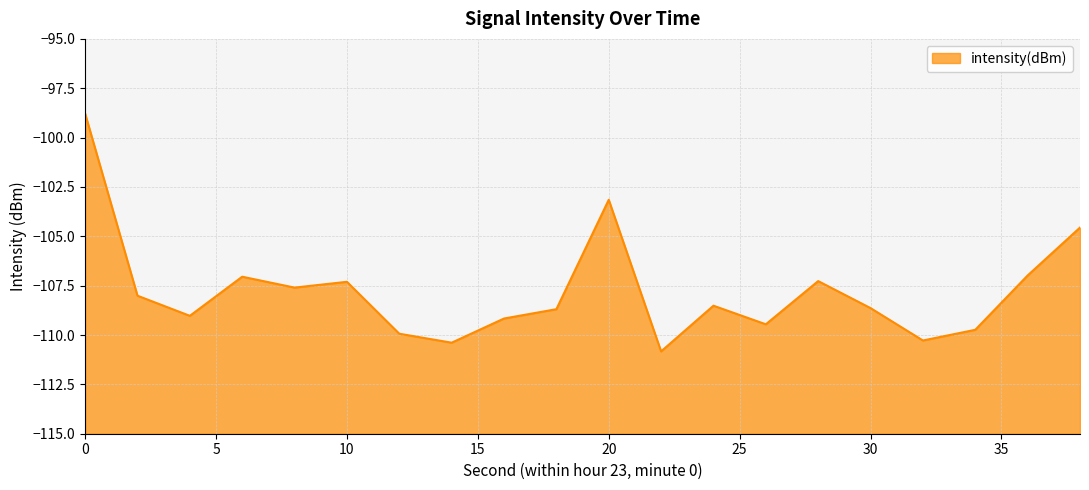

How many interior local peaks (higher than both neighbors) does the data have?

5